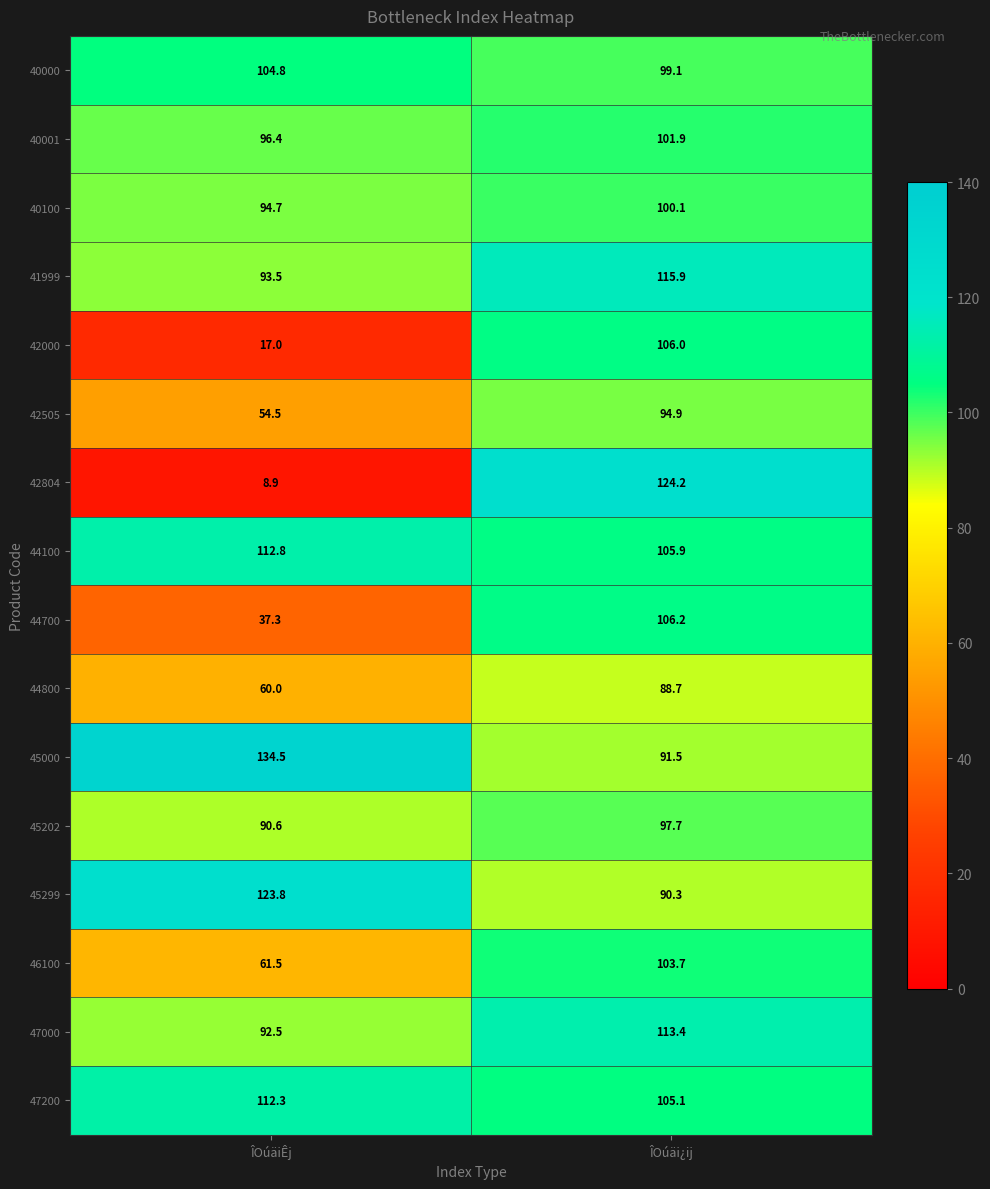

The 45299 series shows 123.8 at ÎOúäiÊj. True or false?

True